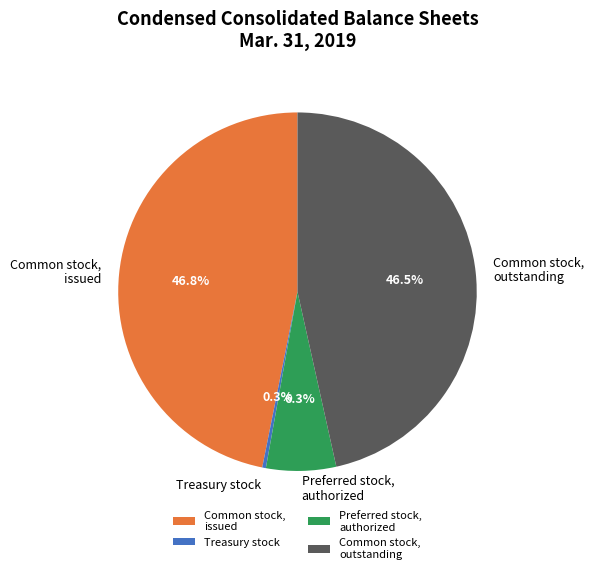

Between Common stock, issued and Preferred stock, authorized, which is larger?

Common stock, issued